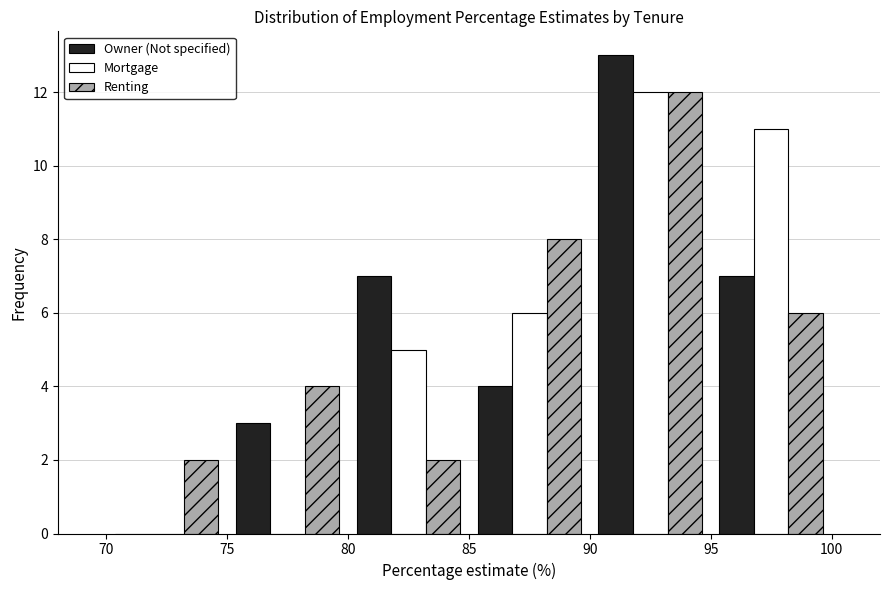

Reading left to right, list every range on the x-axis with the height of the bar of each series over it. The values are not printed on the chart, so give them approximately, as read against the axis.

70 to 75: Owner (Not specified)=0	Mortgage=0	Renting=2
75 to 80: Owner (Not specified)=3	Mortgage=0	Renting=4
80 to 85: Owner (Not specified)=7	Mortgage=5	Renting=2
85 to 90: Owner (Not specified)=4	Mortgage=6	Renting=8
90 to 95: Owner (Not specified)=13	Mortgage=12	Renting=12
95 to 100: Owner (Not specified)=7	Mortgage=11	Renting=6